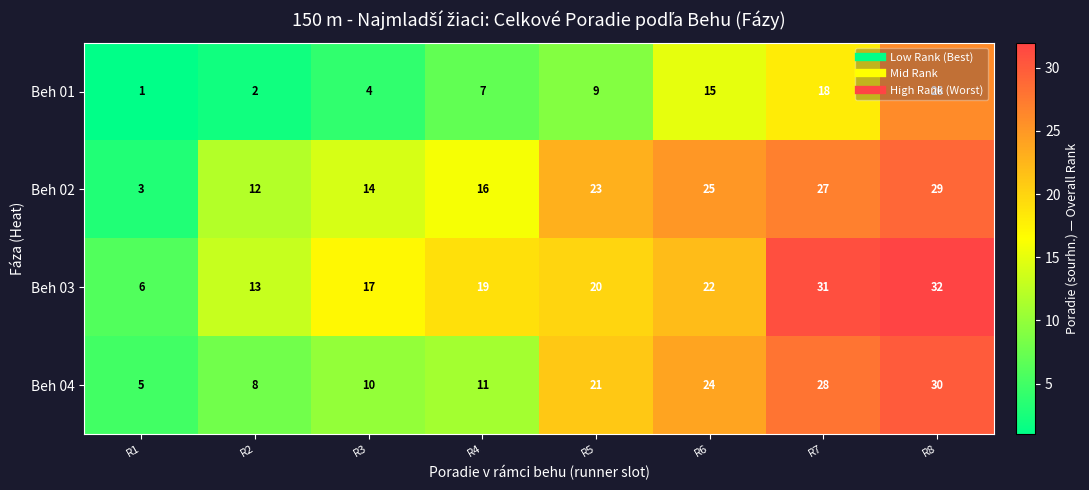

Which series has the largest total across all categories?

Beh 03